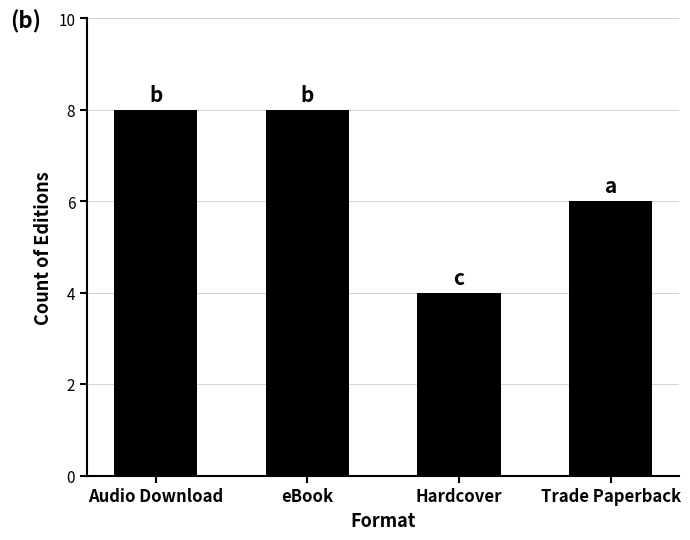

What is the difference between the maximum and second lowest values?

2